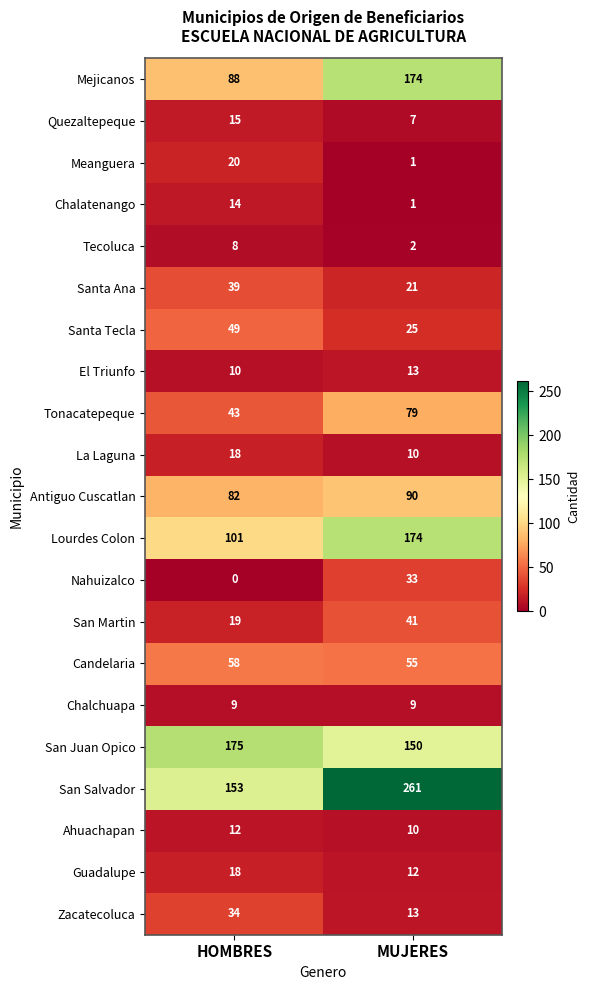

Is it true that El Triunfo equals 2 at HOMBRES?

False